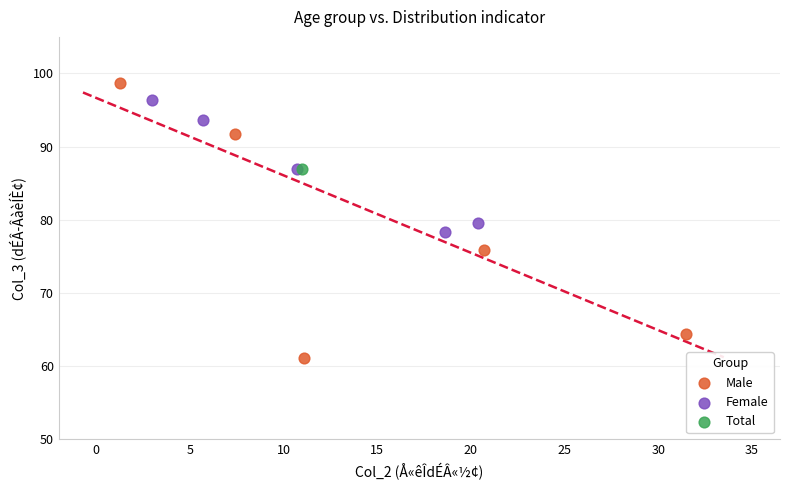

Which series contains the lowest Y value?

Male